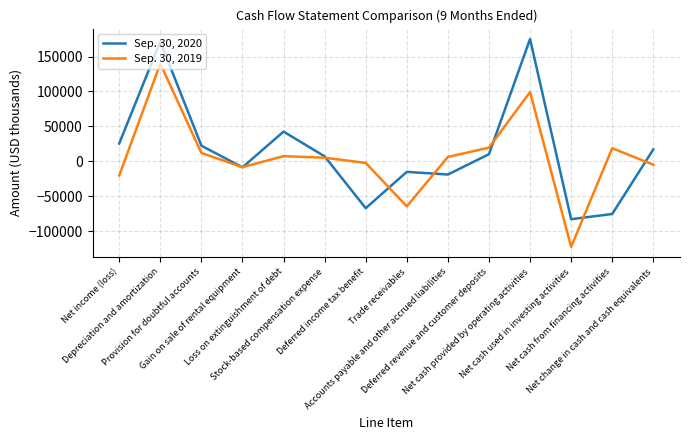

List the series in order of their overall mean, highest first.

Sep. 30, 2020, Sep. 30, 2019